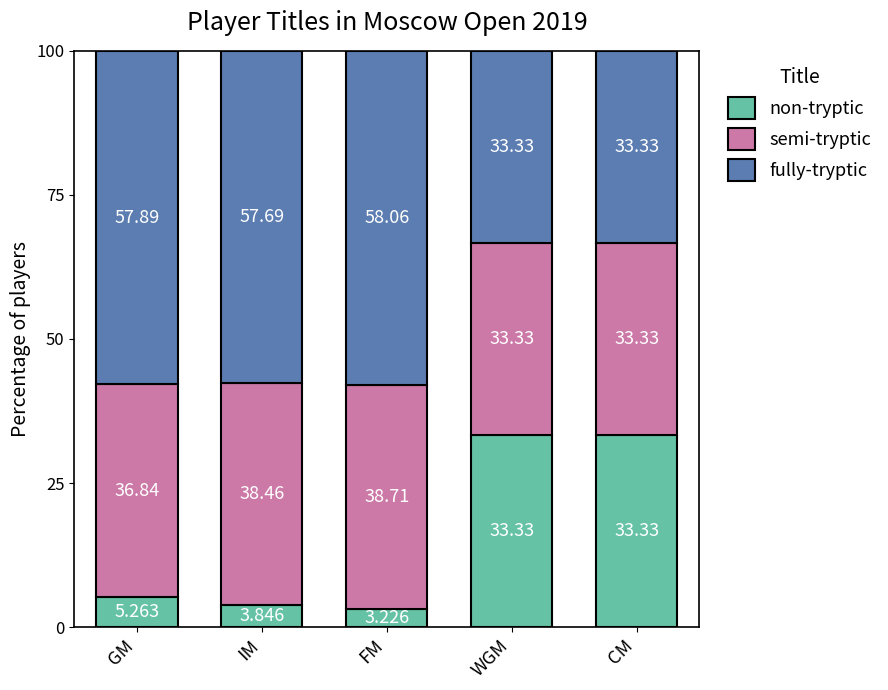

At which label does non-tryptic reach its minimum?

FM